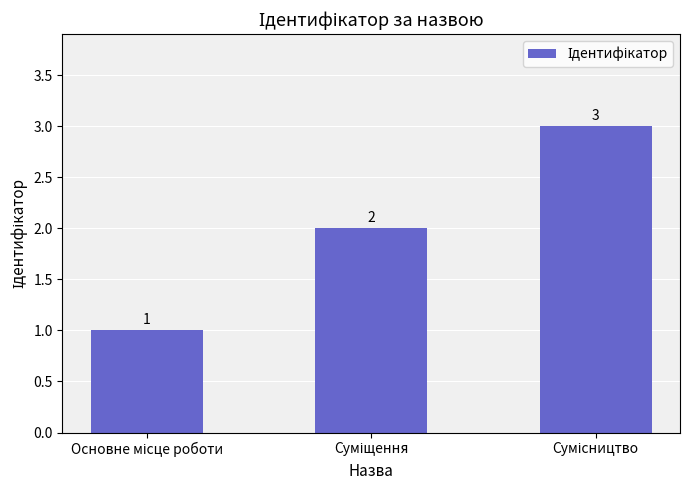

Reading left to right, extract all data points from this chart.

1	2	3